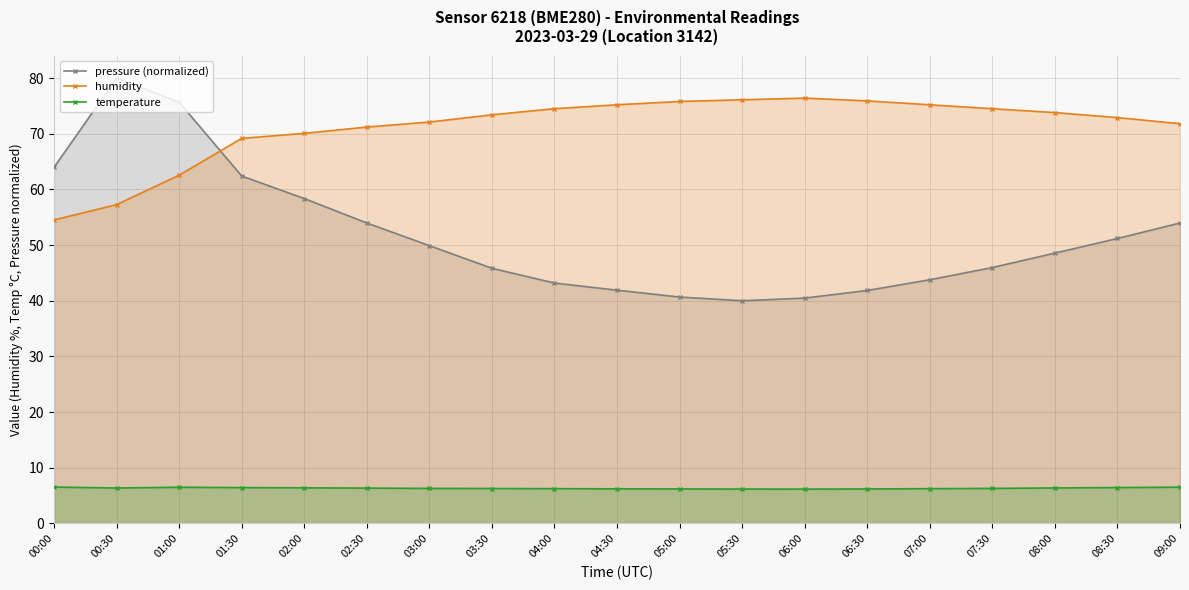

At 04:30, list the series in order from largest to smallest.

humidity, pressure (normalized), temperature